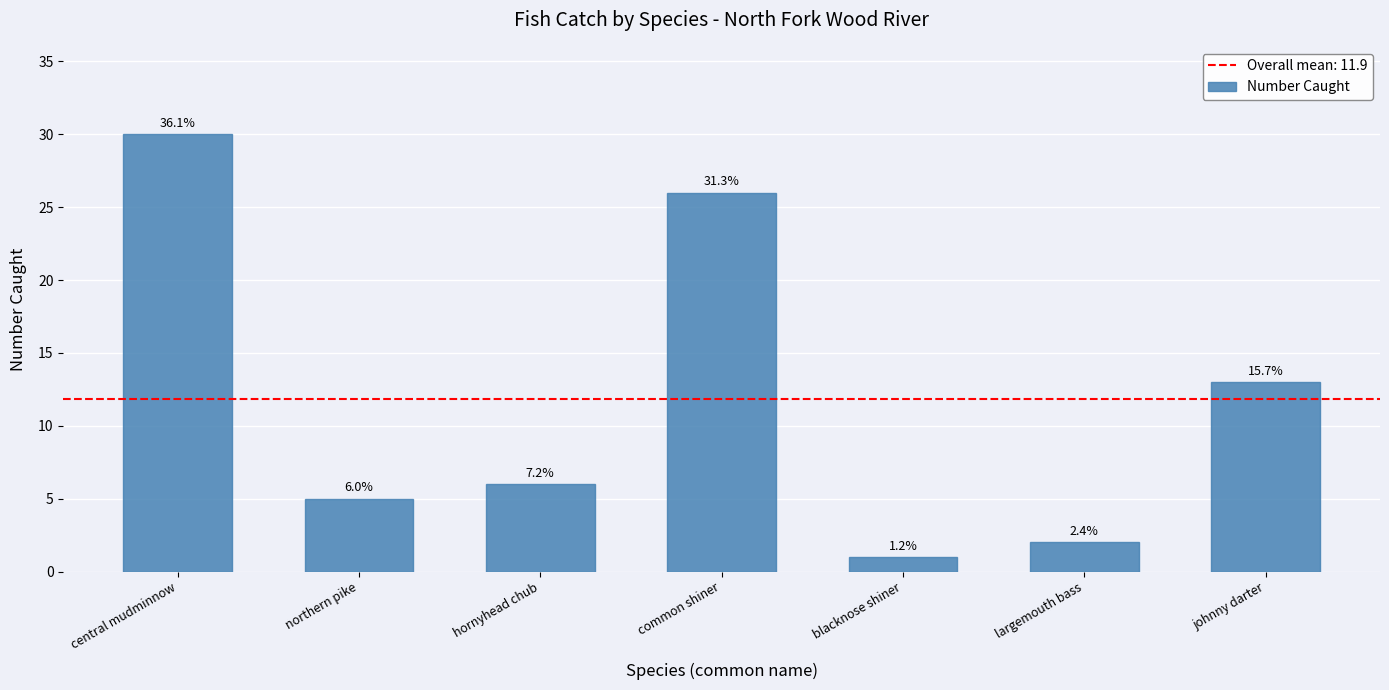

Are the bars horizontal?

No